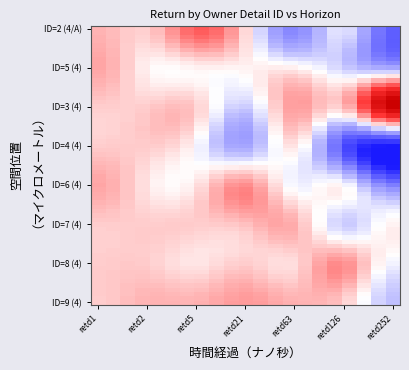

Reading right to left, transcribe all the data shown in this chart.

2: -21	-6	-16	-1	9	0	2
5: -12	-8	-3	-3	-3	-3	3
3: 23	1	4	-8	0	0	0
4: -31	-23	-2	-12	-4	0	0
6: -17	-4	-5	5	-2	-2	3
7: -3	-8	2	1	0	0	0
8: -5	5	-1	0	-2	0	0
9: -9	0	2	4	2	2	0